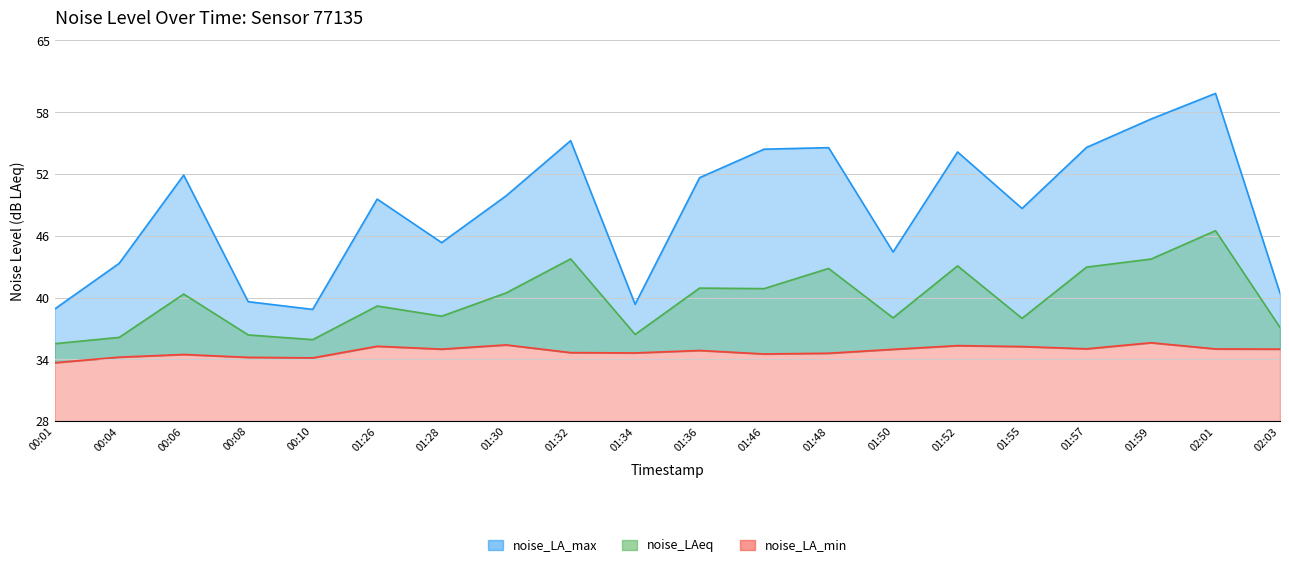

In noise_LA_max, how many points are higher than both neighbors (excluding endpoints)?

6